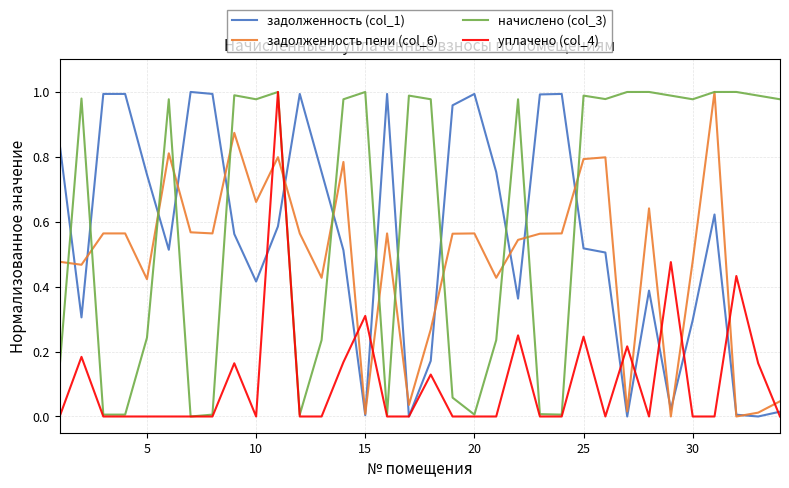

Which series has the largest total across all categories?

начислено (col_3)